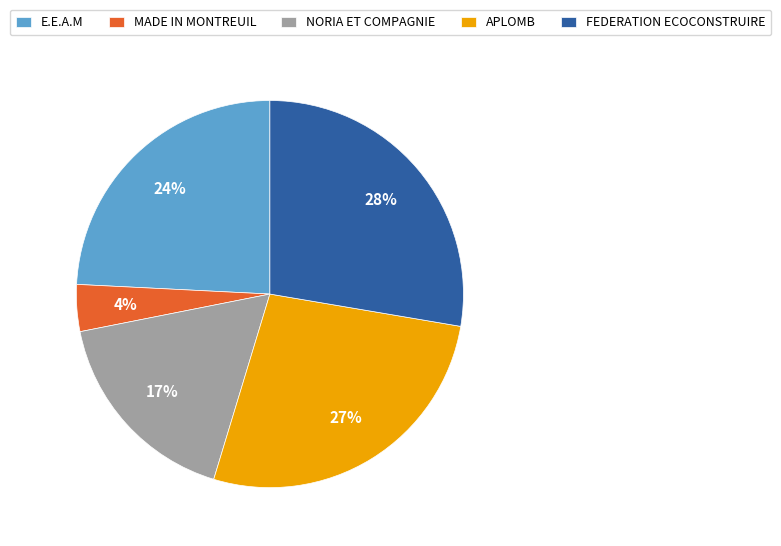

Is there any slice that represents more than half of the pie?

No